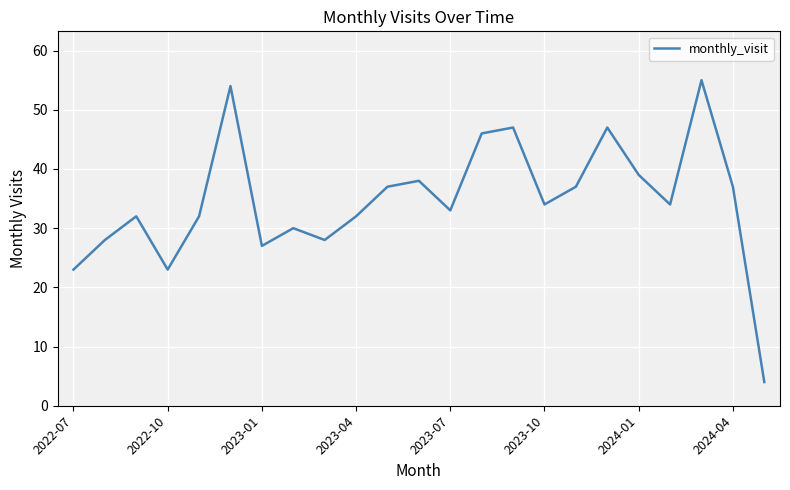

Reading right to left, extract all data points from this chart.

4	37	55	34	39	47	37	34	47	46	33	38	37	32	28	30	27	54	32	23	32	28	23